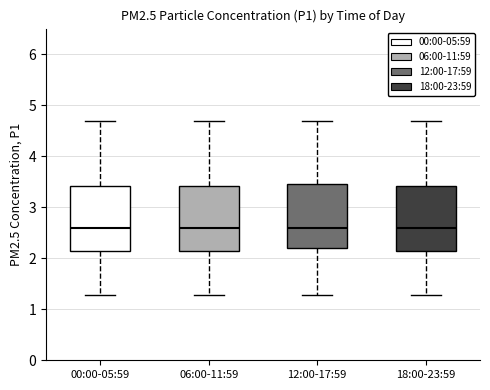

Reading left to right, read every box against the y-axis: the position of its median line, the range the box covers, and the ends of its whiskers. The values are not printed on the chart, so give them approximately, as read against the axis.

00:00-05:59: median 2.6, box 2.1 to 3.4, whiskers 1.3 to 4.7
06:00-11:59: median 2.6, box 2.1 to 3.4, whiskers 1.3 to 4.7
12:00-17:59: median 2.6, box 2.2 to 3.5, whiskers 1.3 to 4.7
18:00-23:59: median 2.6, box 2.1 to 3.4, whiskers 1.3 to 4.7